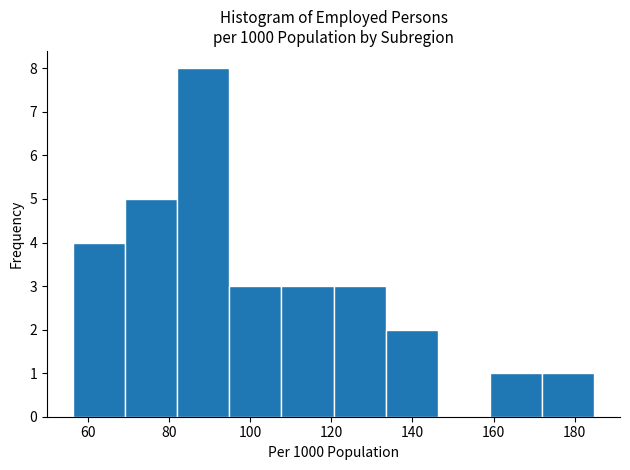

Reading left to right, transcribe this chart: for each bar, give the range it covers on the x-axis and its height. Neither the bar edges nor the heights are printed on the chart, so give them approximately, as read against the axes.

56 to 70: 4
70 to 82: 5
82 to 94: 8
94 to 108: 3
108 to 120: 3
120 to 134: 3
134 to 146: 2
146 to 160: 0
160 to 172: 1
172 to 184: 1